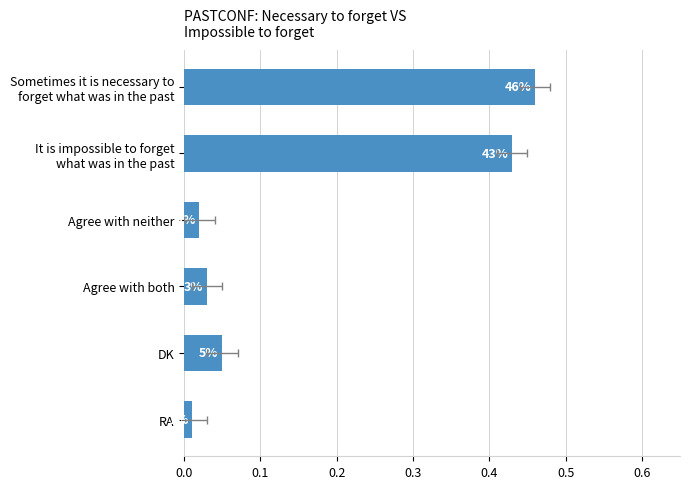

What is the difference between the values at It is impossible to forget what was in the past and RA?

0.4